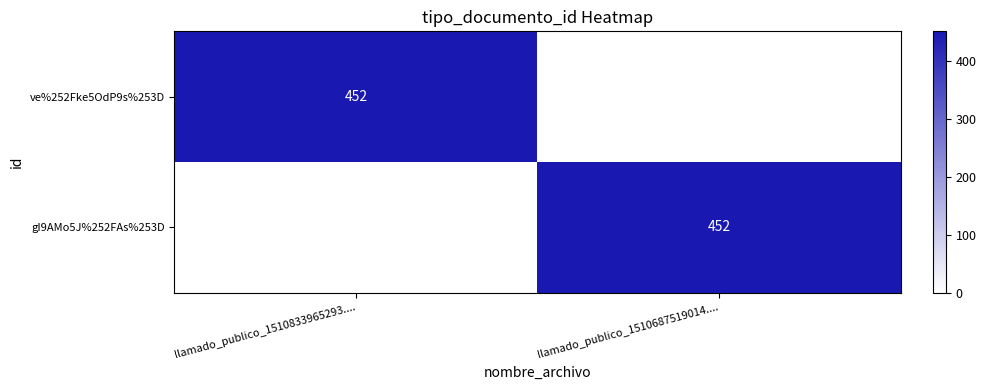

True or false: gI9AMo5J%252FAs%253D has a value of 192 at llamado_publico_1510687519014.....

False